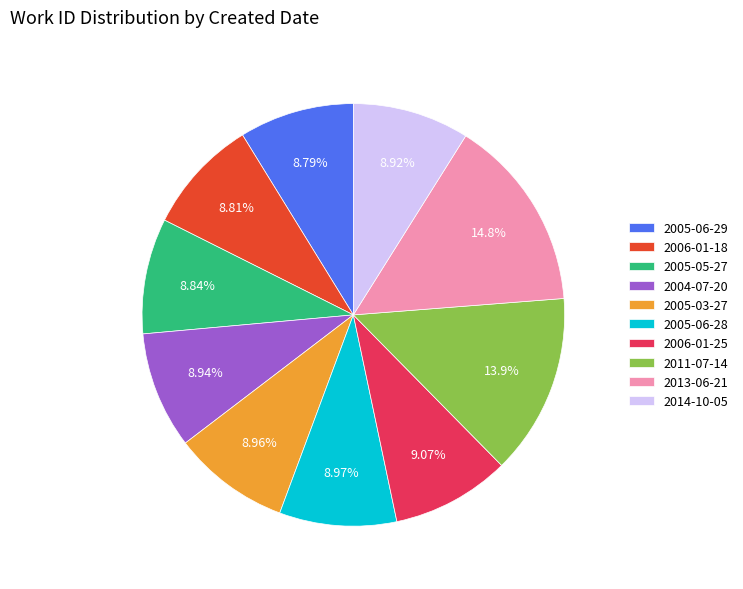

Is there any slice that represents more than half of the pie?

No